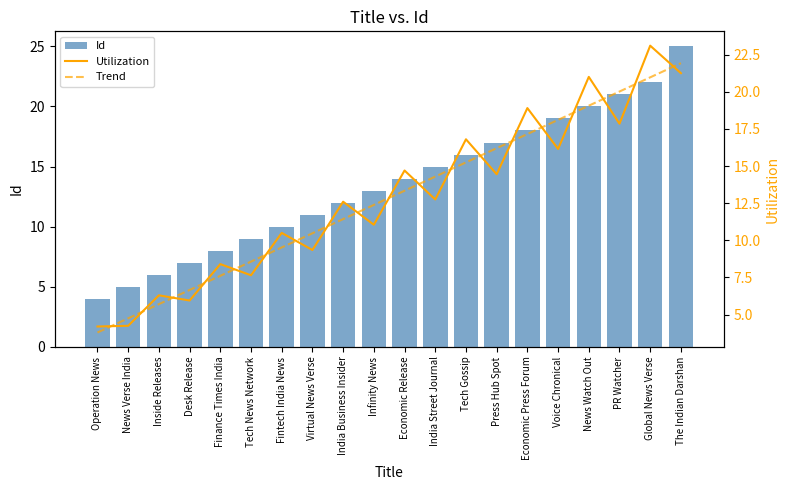

What is the value of the Id bar at the 18th from the left?

21.0